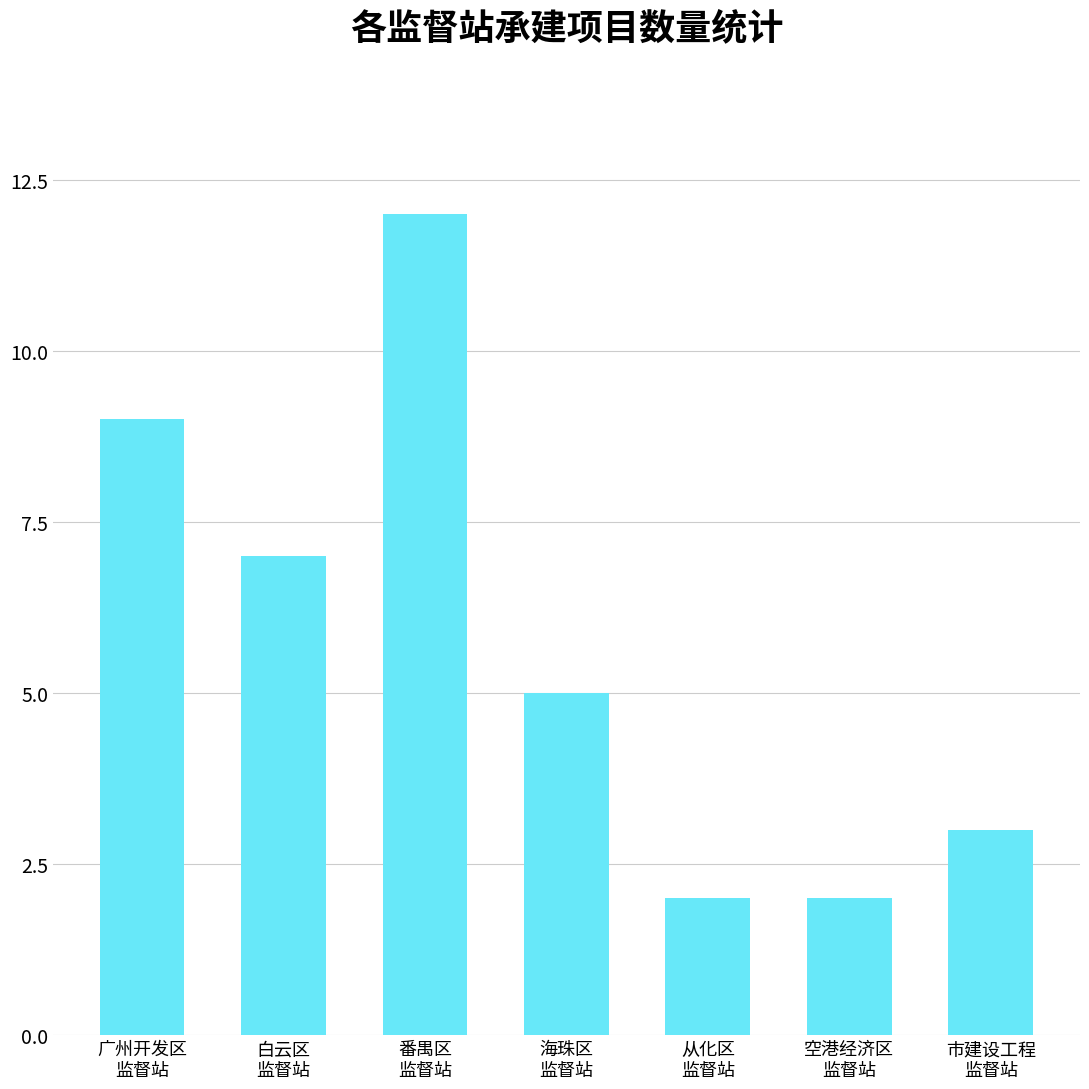

Between 海珠区
监督站 and 广州开发区
监督站, which is larger?

广州开发区
监督站